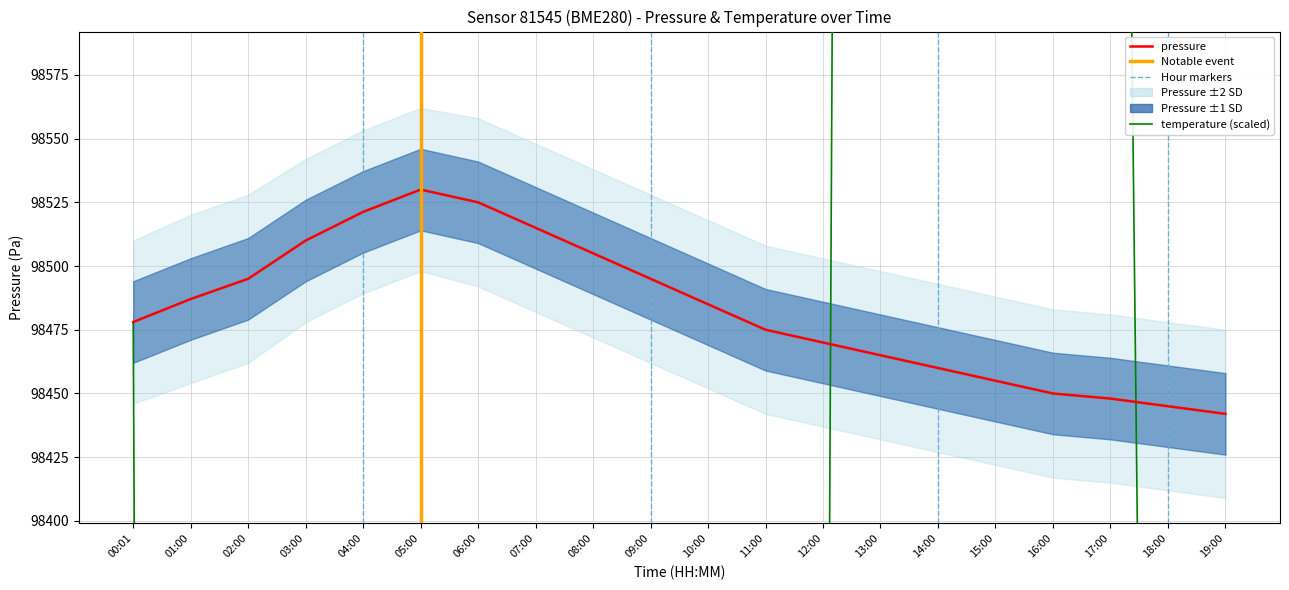

Which category has the lowest value across all series?

06:00